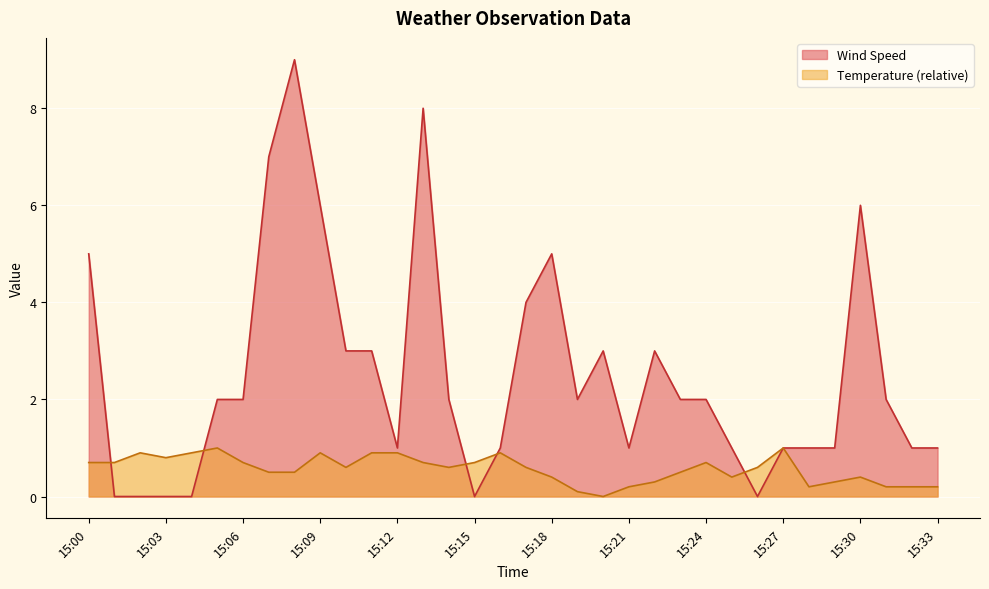

What is the sum of the Temperature values at 15:30 and 15:13?

1.1